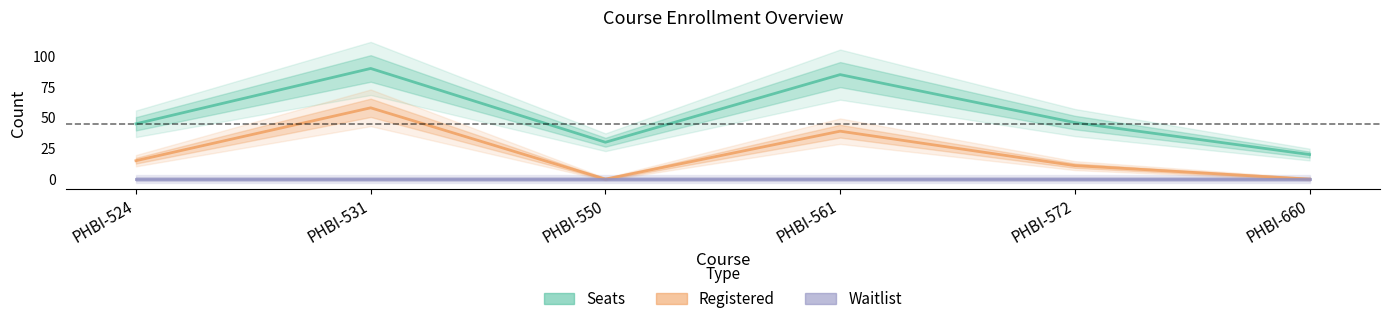

True or false: Registered and Seats intersect in this chart.

False